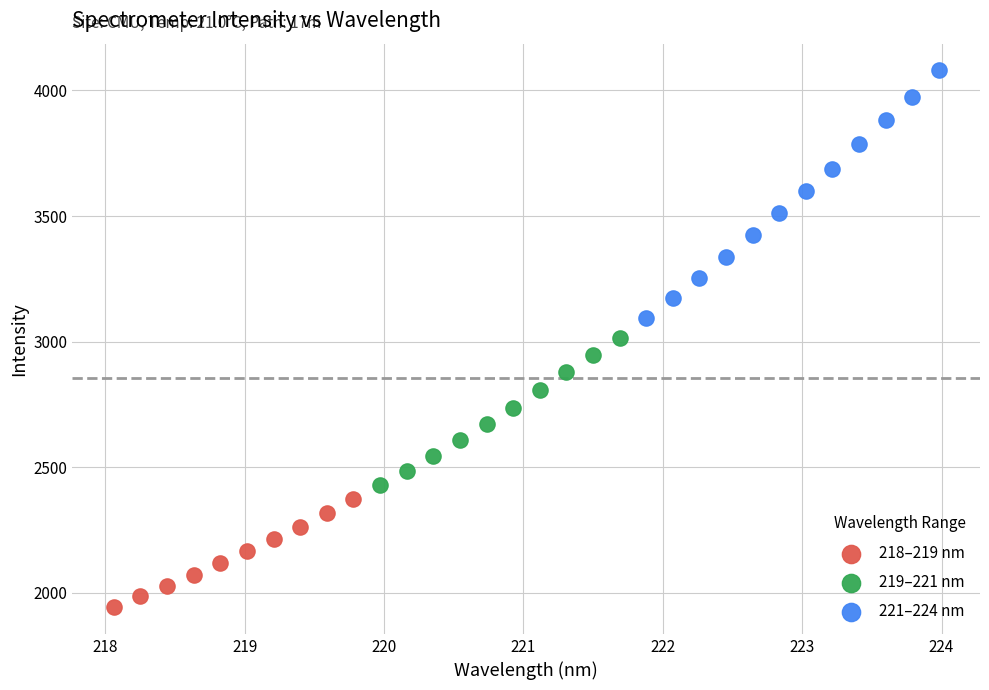

Which series has the largest Y range (max minus min)?

221–224 nm